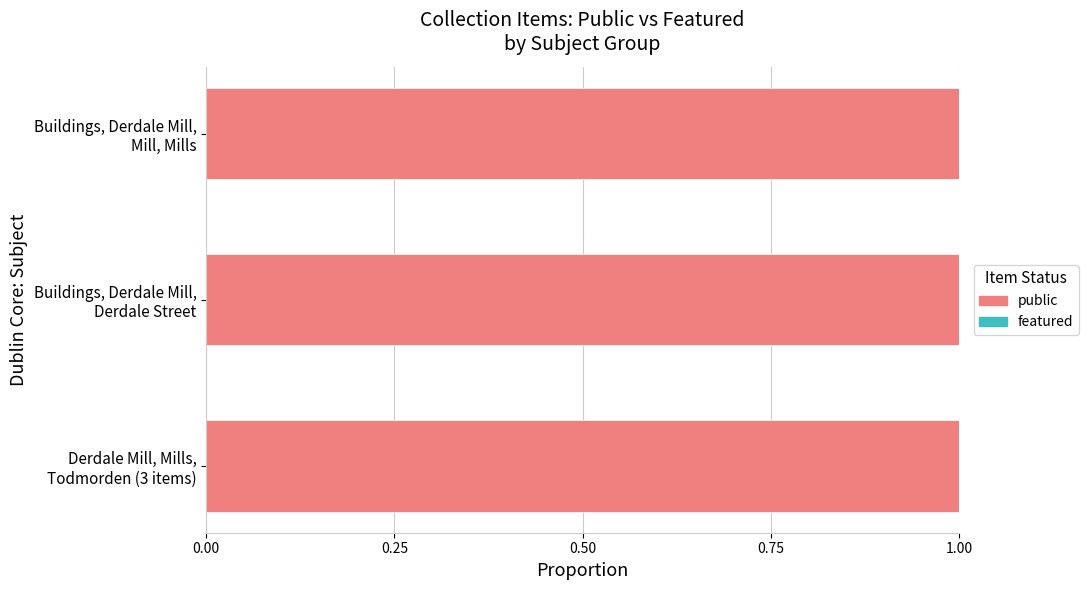

Which series has the largest total across all categories?

public